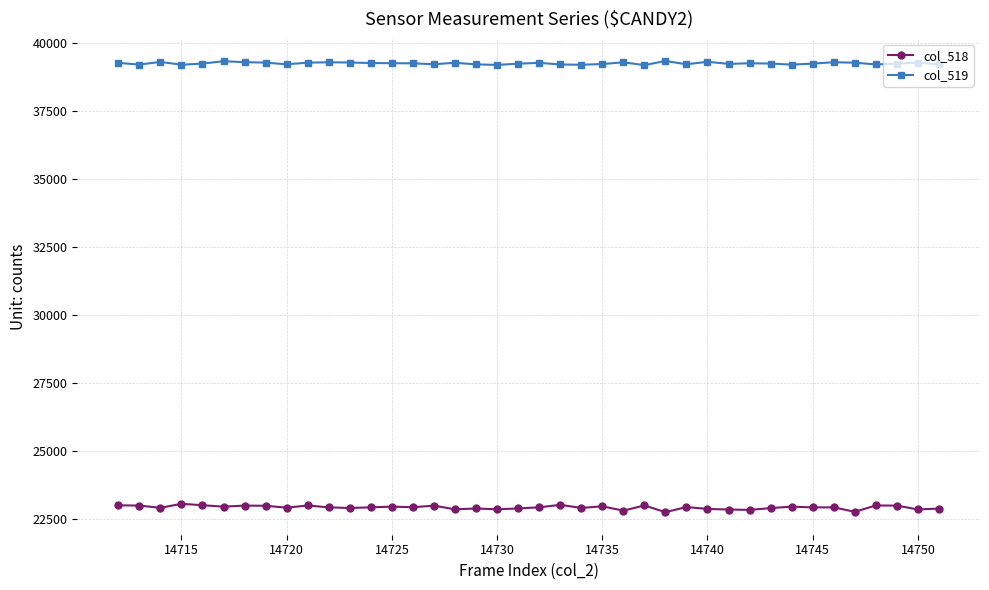

What are all the series names shown in the legend?

col_518, col_519